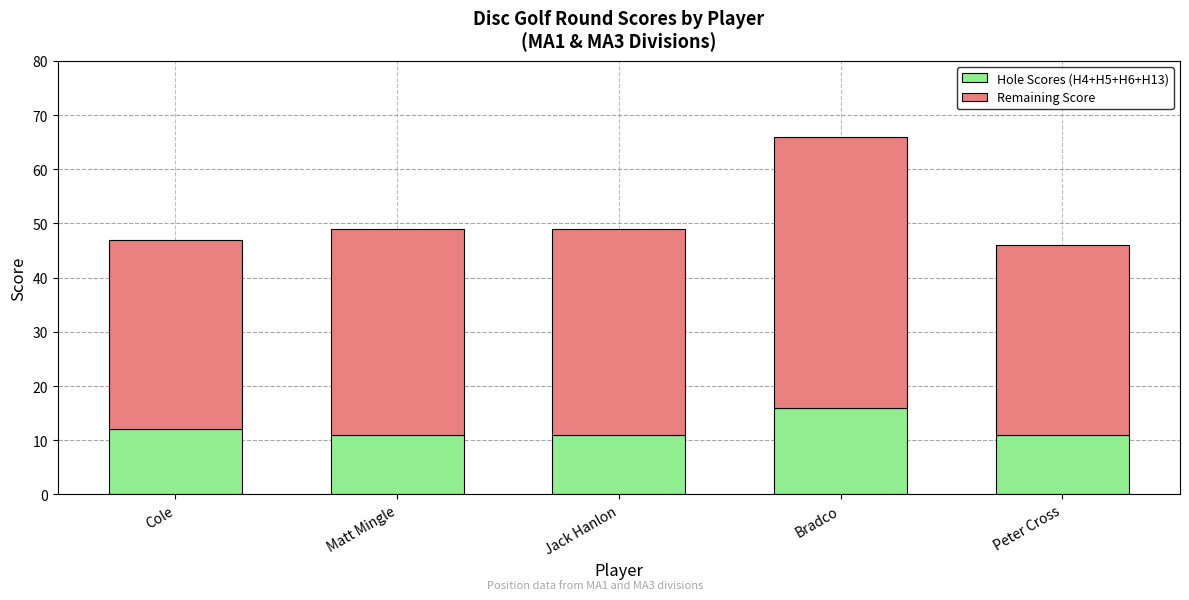

What is the sum of the Hole Scores (H4+H5+H6+H13) values at Peter Cross and Matt Mingle?

22